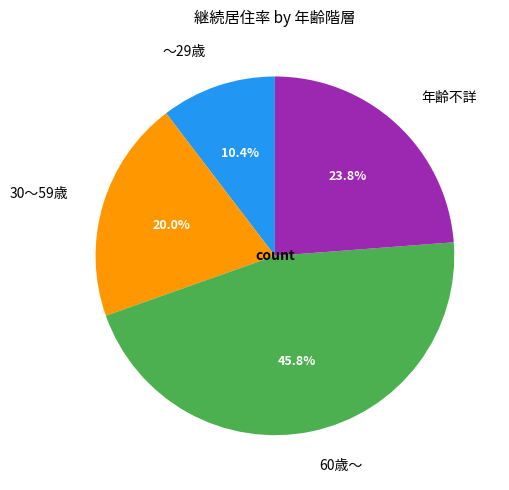

Combined, what portion of the pie is 年齢不詳 and ～29歳?

34.2%